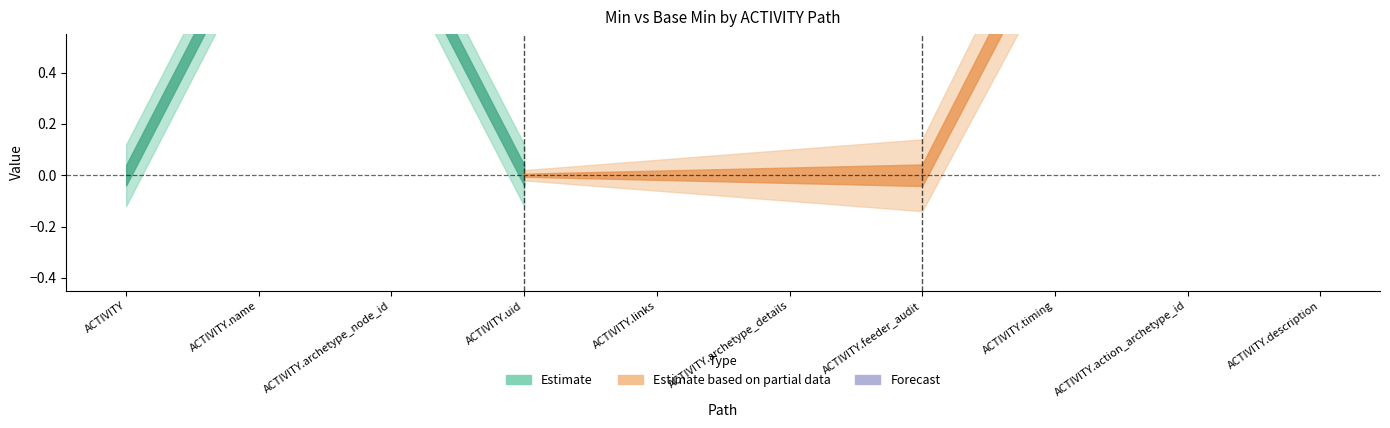

What is the label of the 3rd point from the right?

ACTIVITY.timing